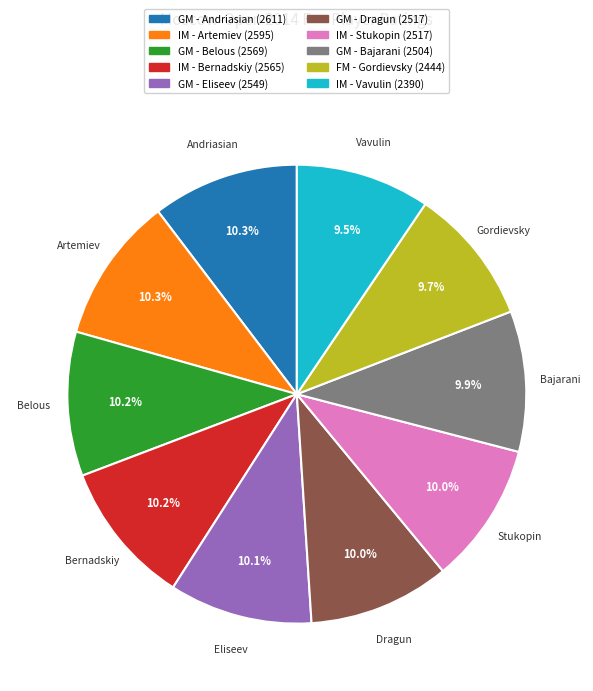

Does any single category account for the majority?

No